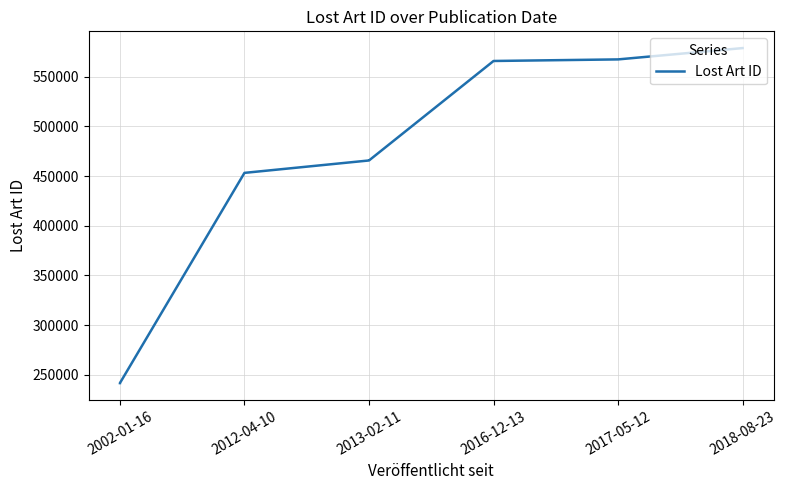

What is the label of the 8th point from the right?

2002-01-16